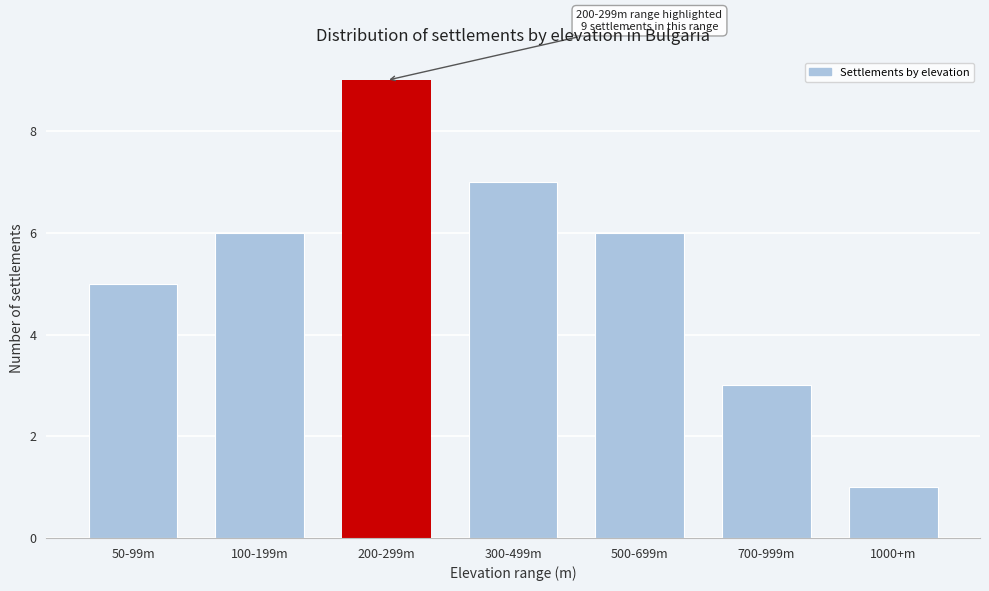

Reading right to left, list all the values displayed in this chart.

1	3	6	7	9	6	5